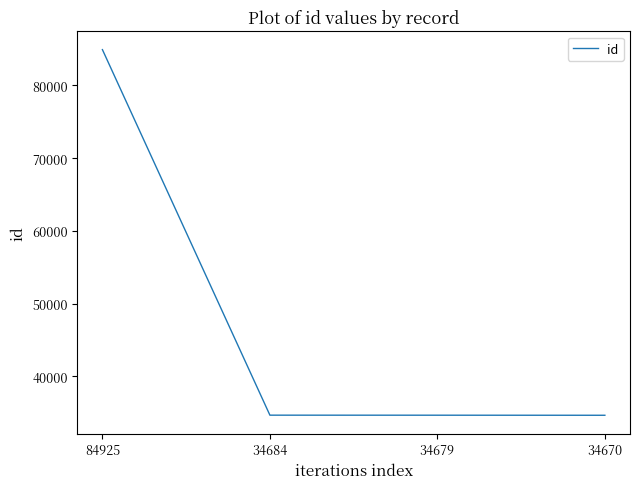

What is the difference between the maximum and minimum values?

50255